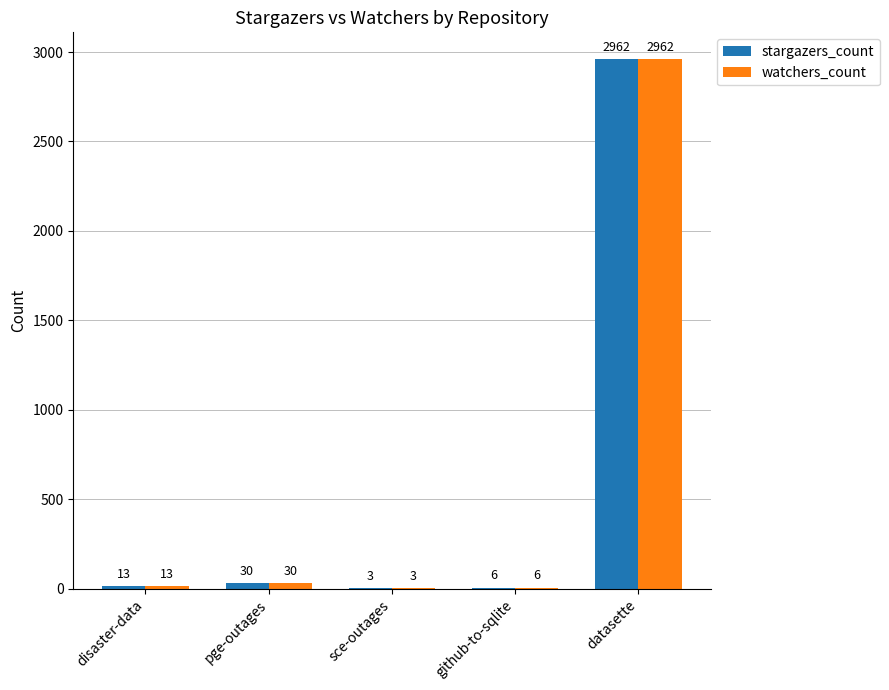

True or false: watchers_count has a value of 3 at sce-outages.

True